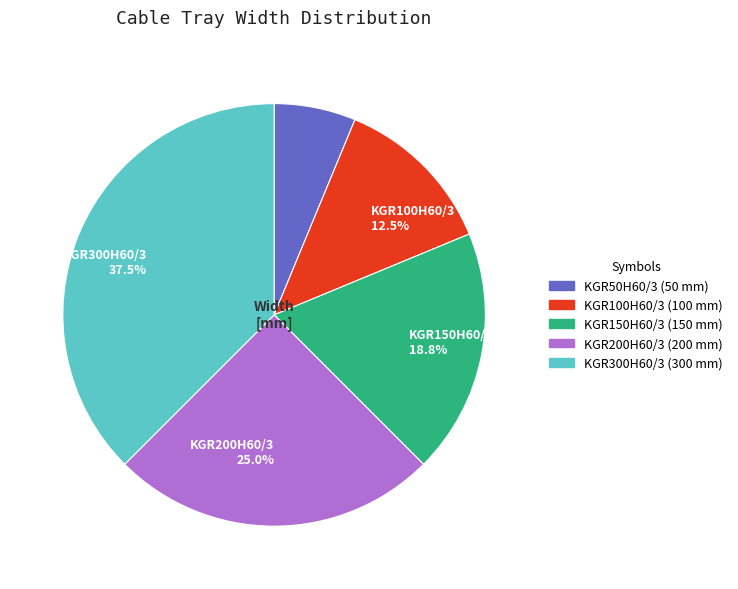

Is there a majority slice in this chart?

No